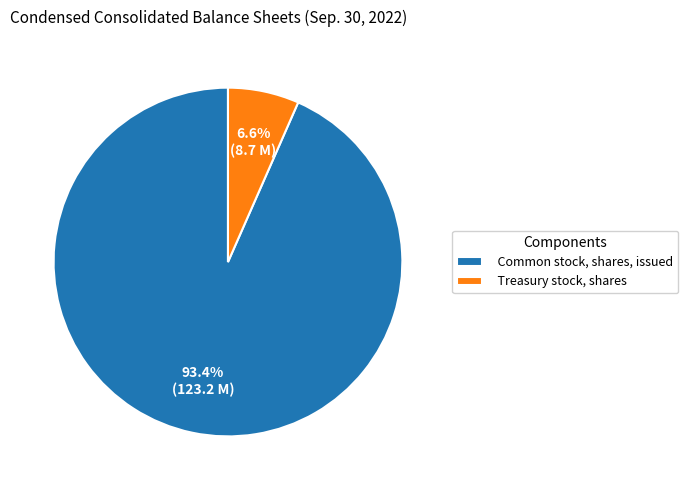

Which has a higher value, Treasury stock, shares or Common stock, shares, issued?

Common stock, shares, issued